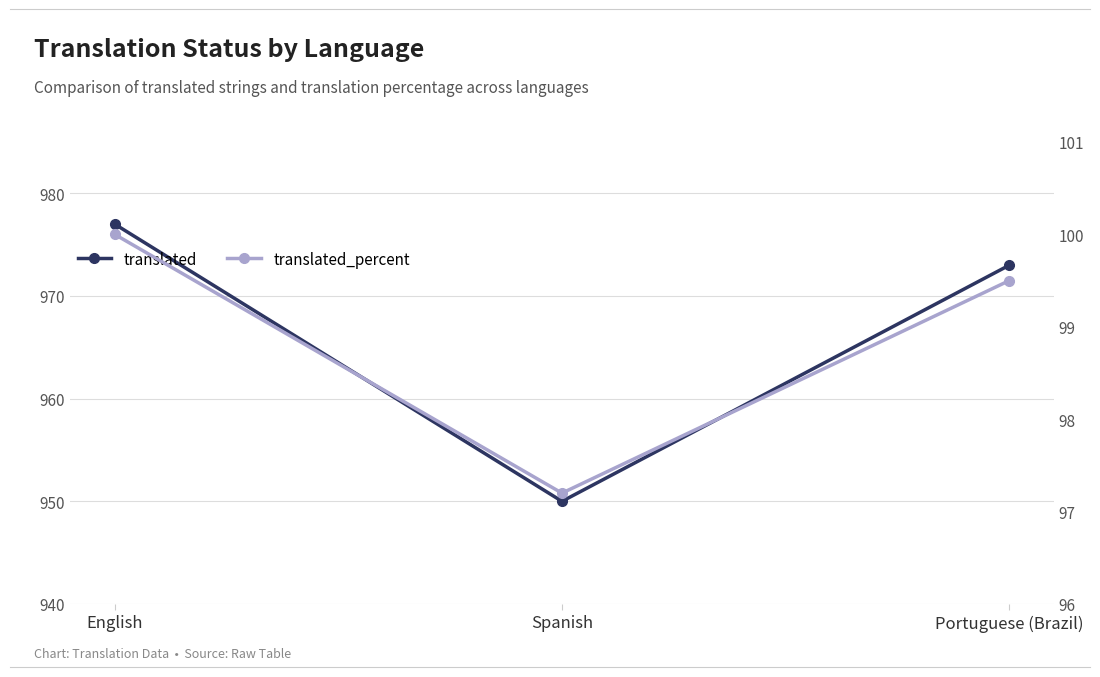

What is the sum of the translated values at Portuguese (Brazil) and English?

1950.0